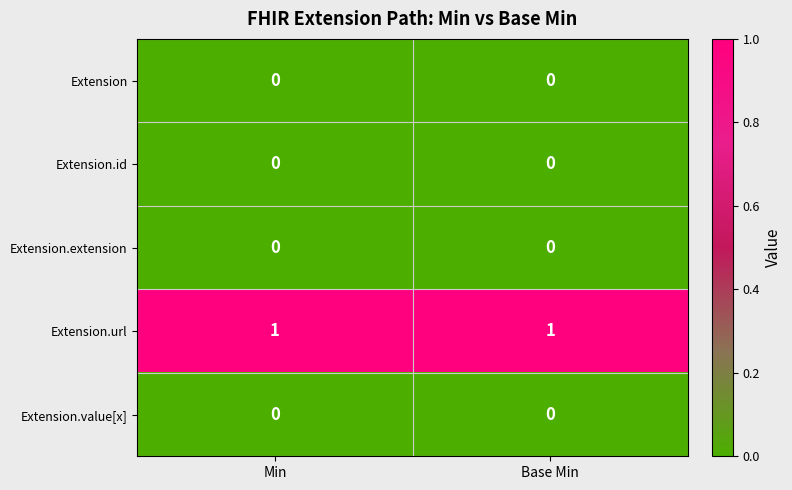

Which series has the largest total across all categories?

Extension.url